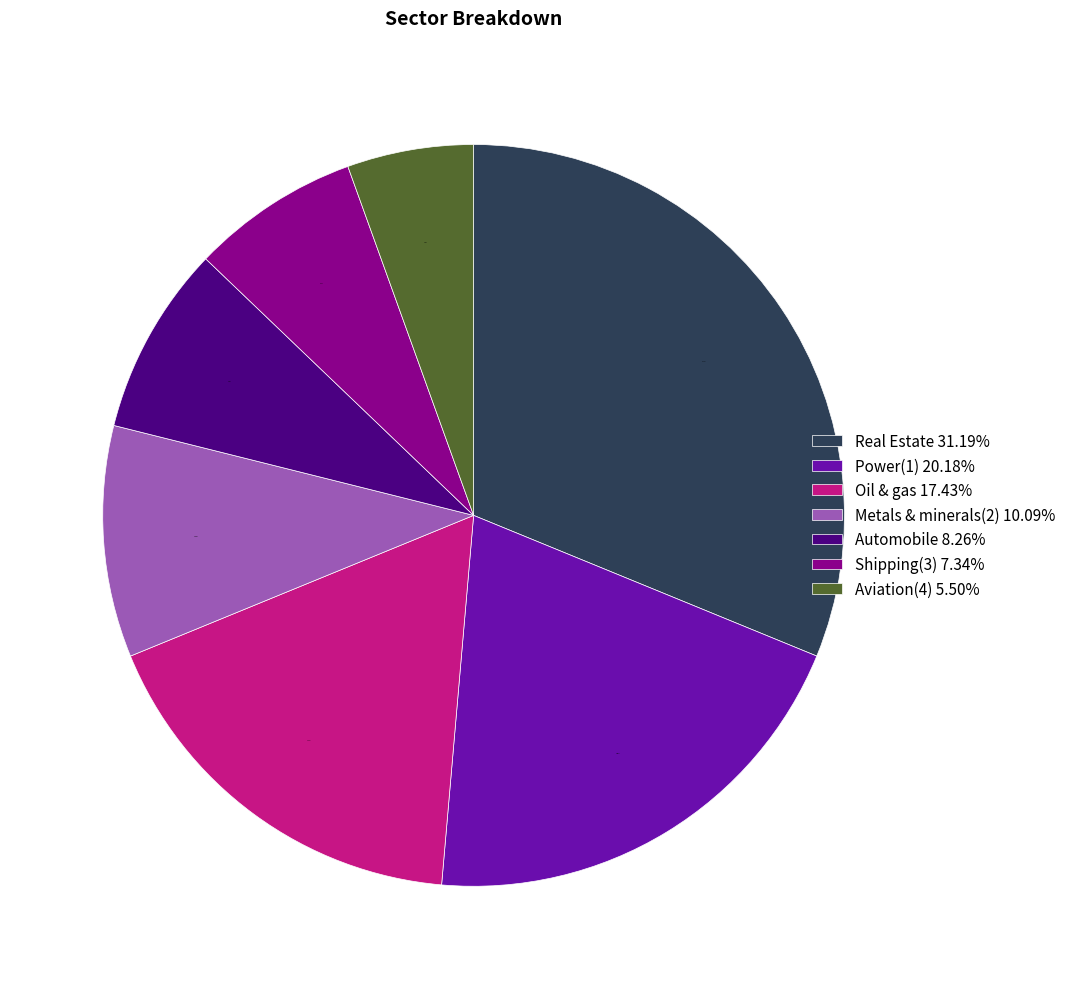

To the nearest percent, what is the difference between the Real Estate and Oil & gas slice percentages?

14%